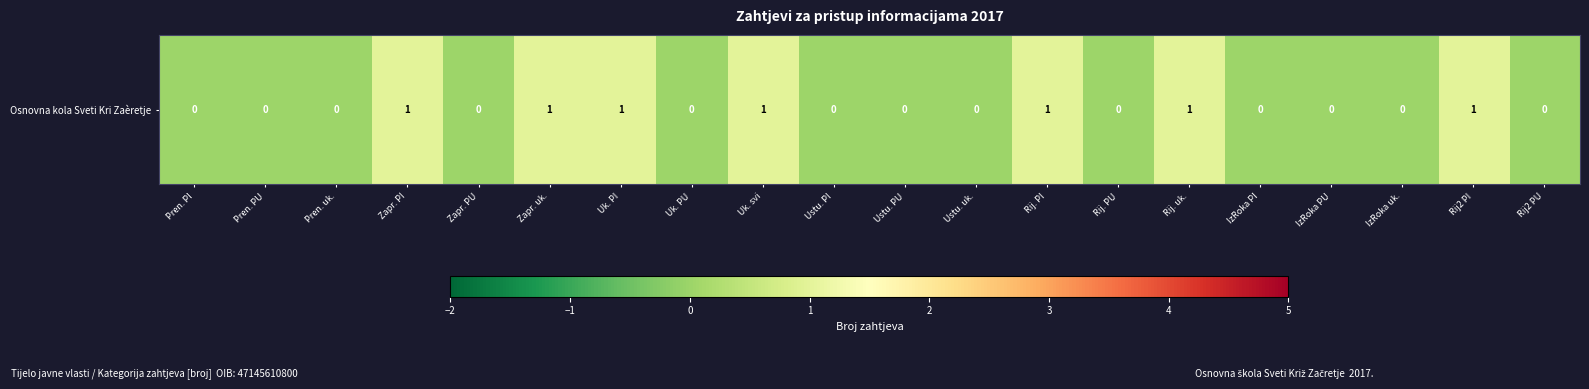

How many positive values are there?

7